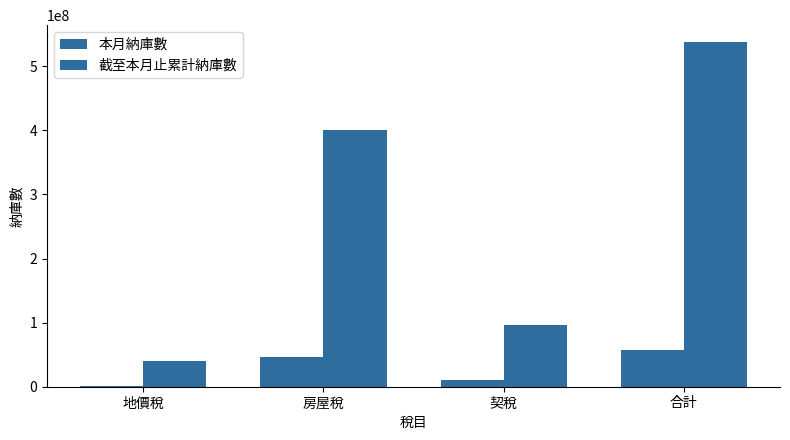

List the series in order of their overall mean, lowest first.

本月納庫數, 截至本月止累計納庫數